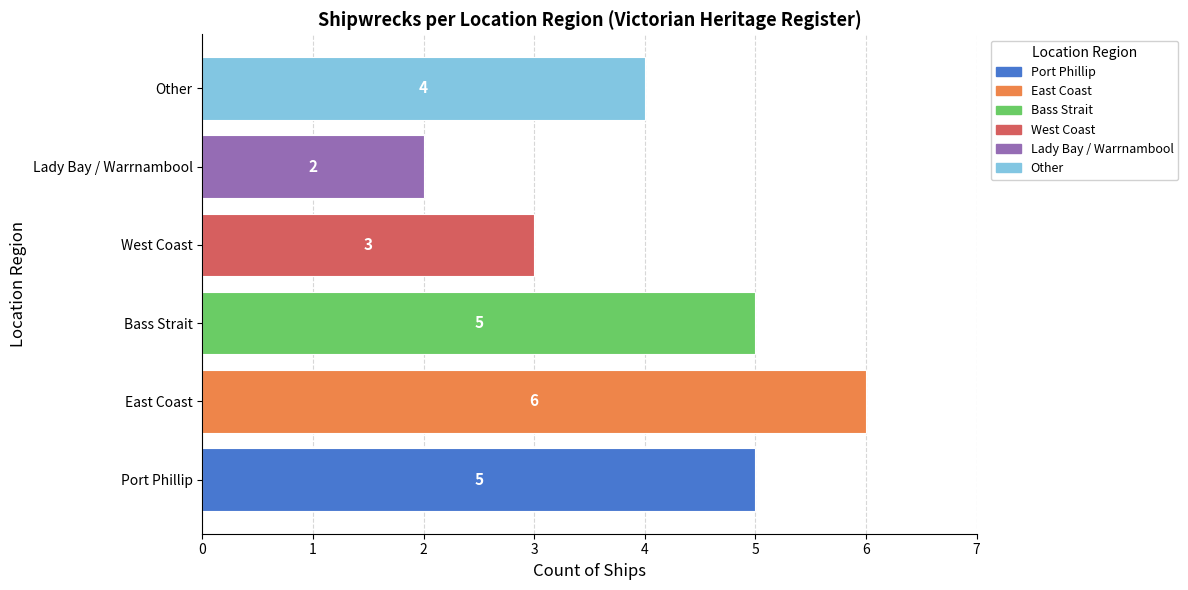

What is the smallest value displayed?

2